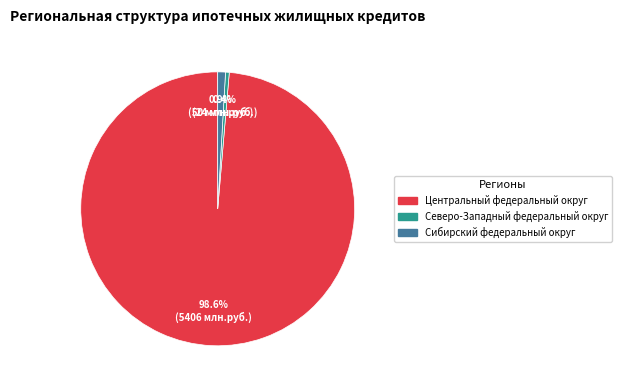

Do Северо-Западный федеральный округ and Сибирский федеральный округ together represent more than half of the pie?

No